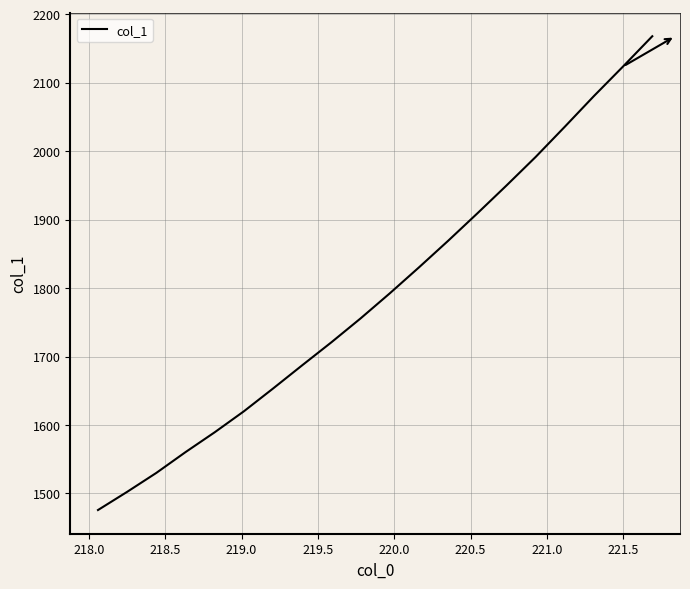

What is the average value?

1792.3